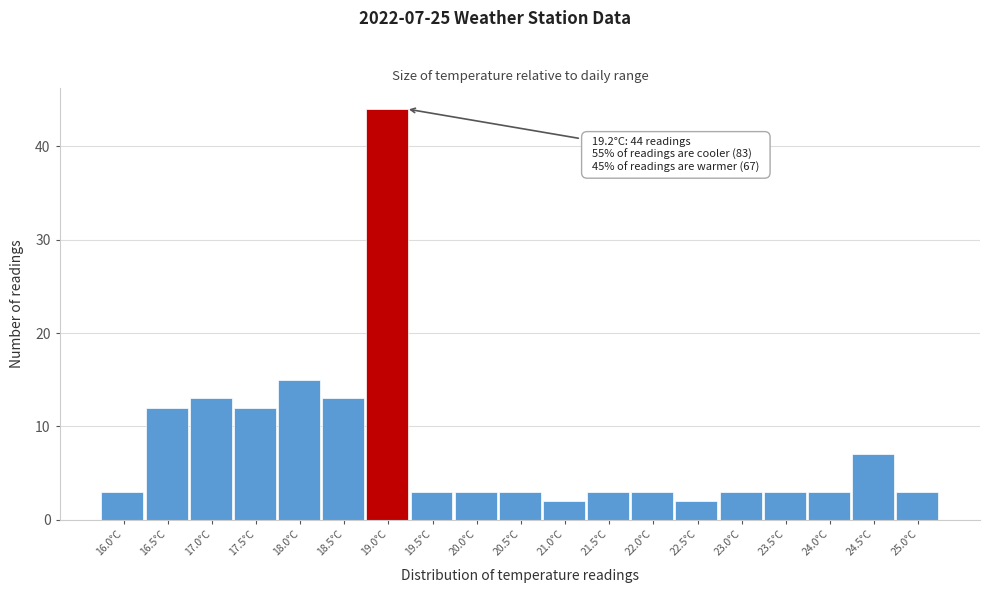

Reading left to right, transcribe all the data shown in this chart.

16.0°C=3	16.5°C=12	17.0°C=13	17.5°C=12	18.0°C=15	18.5°C=13	19.0°C=44	19.5°C=3	20.0°C=3	20.5°C=3	21.0°C=2	21.5°C=3	22.0°C=3	22.5°C=2	23.0°C=3	23.5°C=3	24.0°C=3	24.5°C=7	25.0°C=3